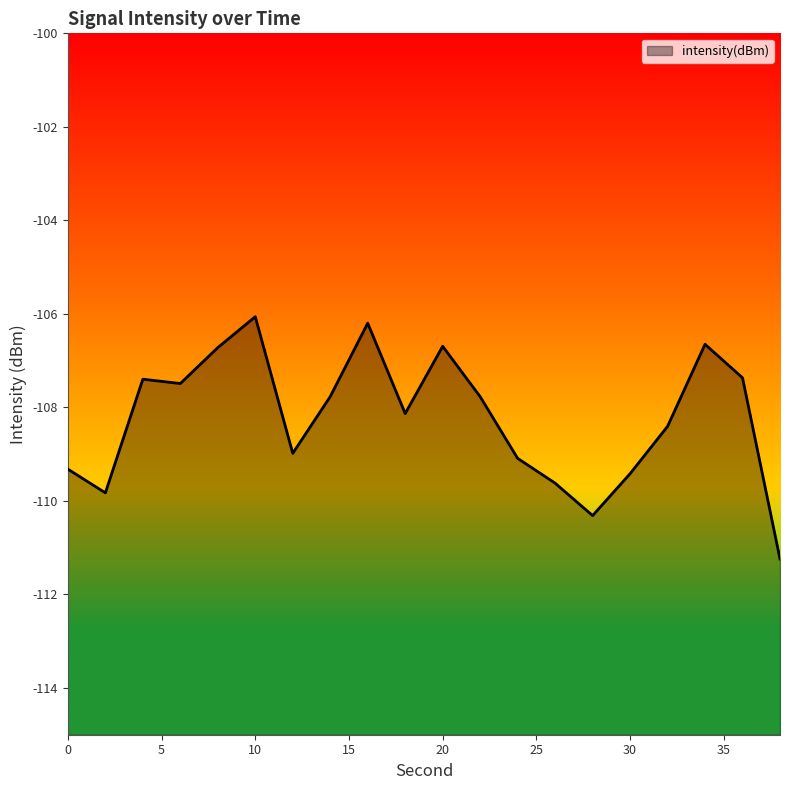

How many lines are shown in the chart?

1